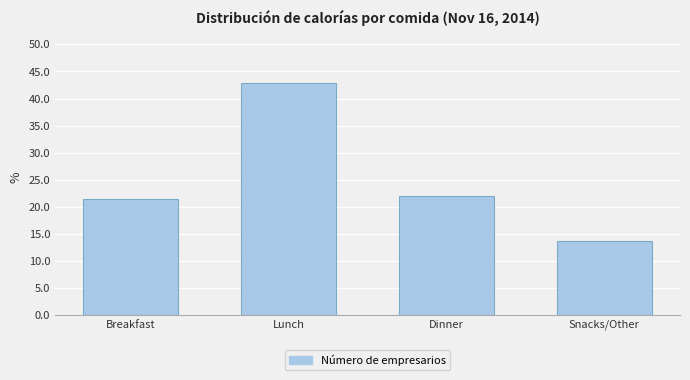

Reading left to right, list all the values displayed in this chart.

21.5	42.9	22.0	13.6